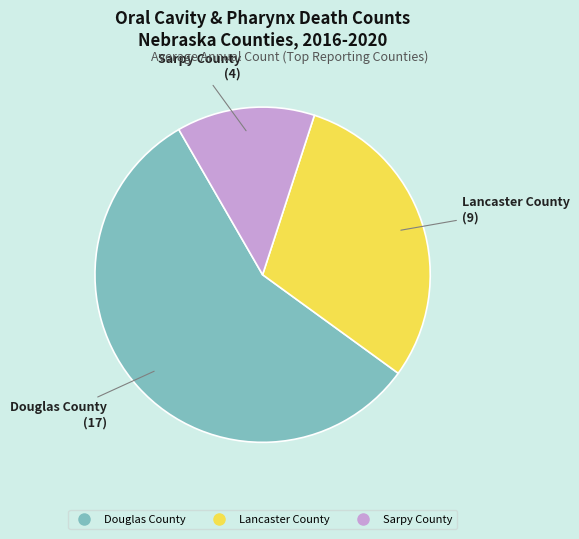

Combined, do Lancaster County and Sarpy County account for over 50%?

No